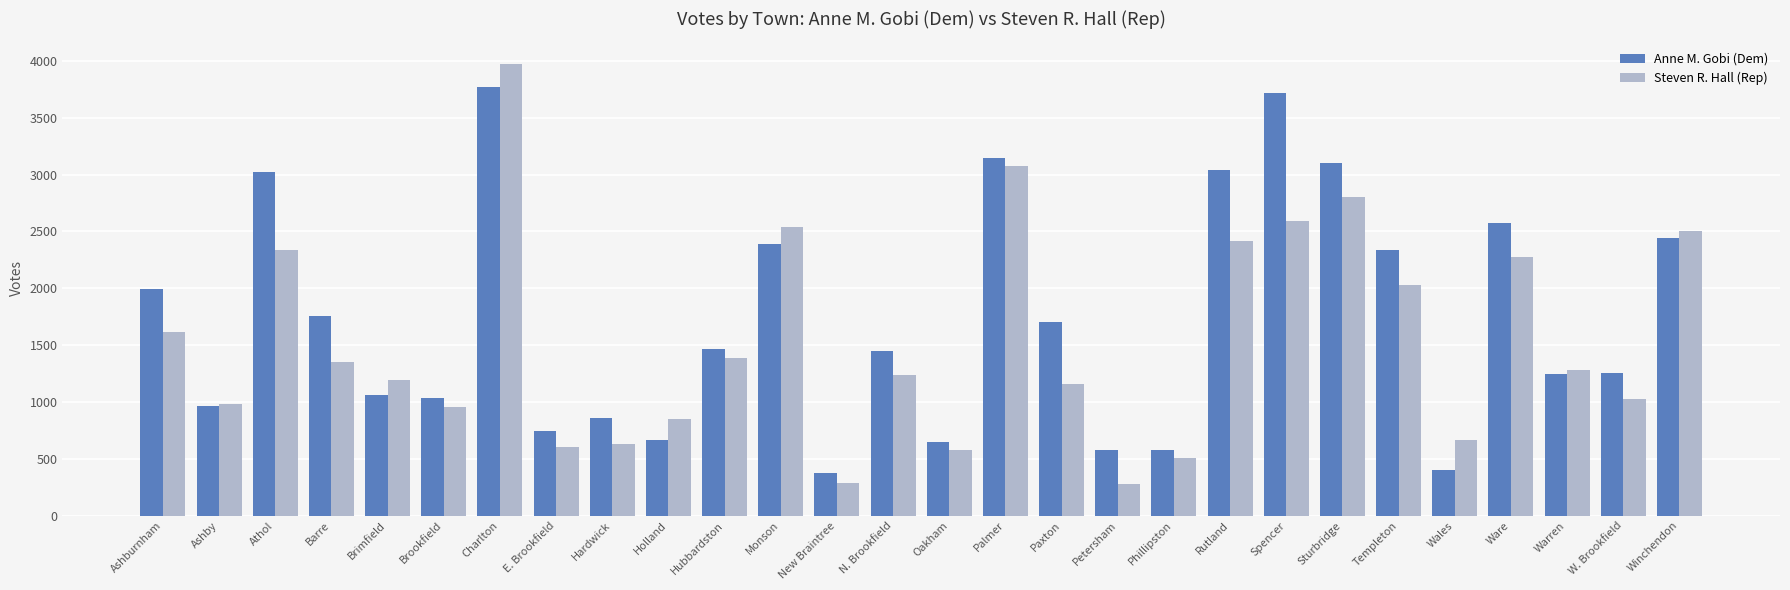

What is the greatest value displayed?

3973